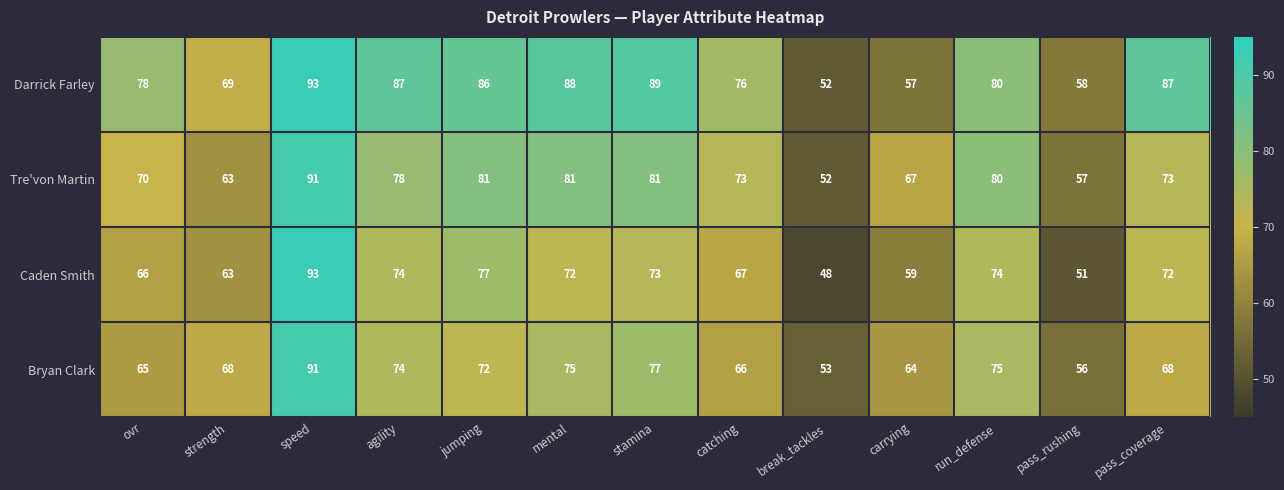

At which label does Caden Smith reach its minimum?

break_tackles